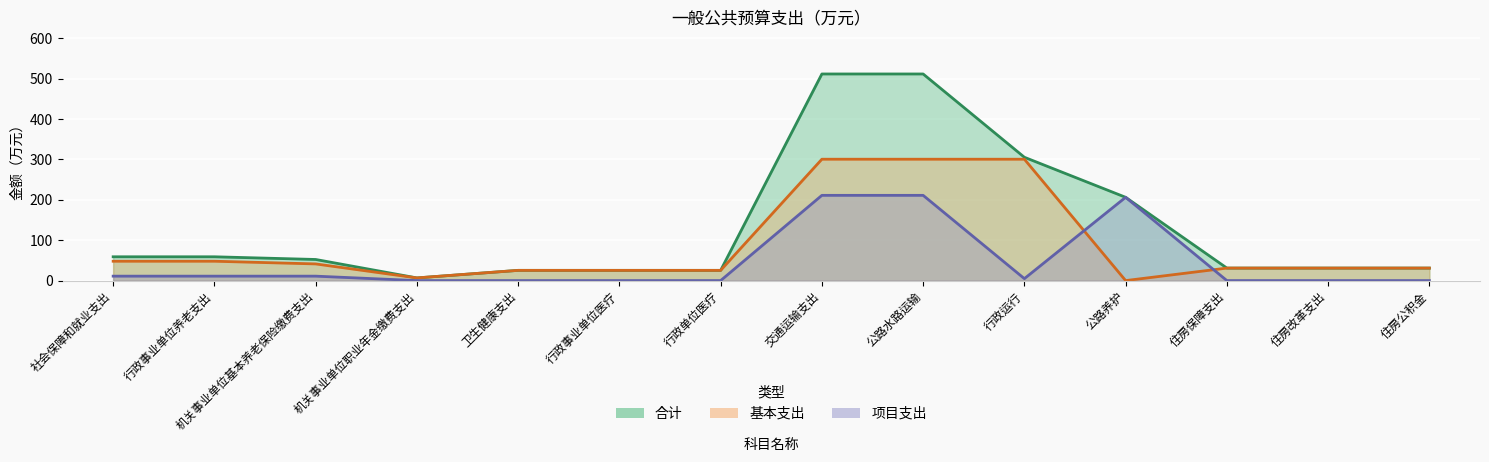

Between 社会保障和就业支出 and 住房改革支出, which is larger?

社会保障和就业支出